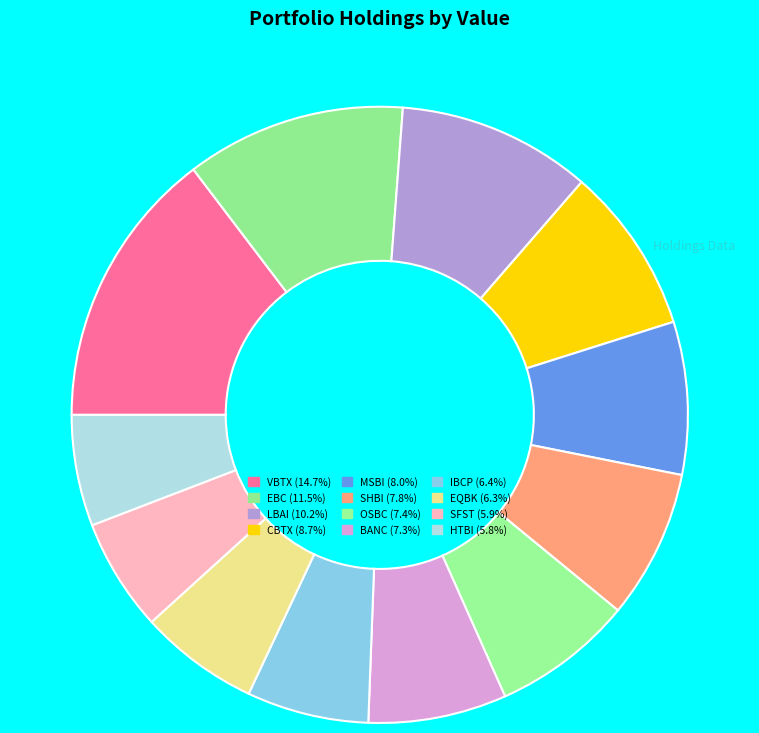

Does LBAI account for over 50% of the chart?

No